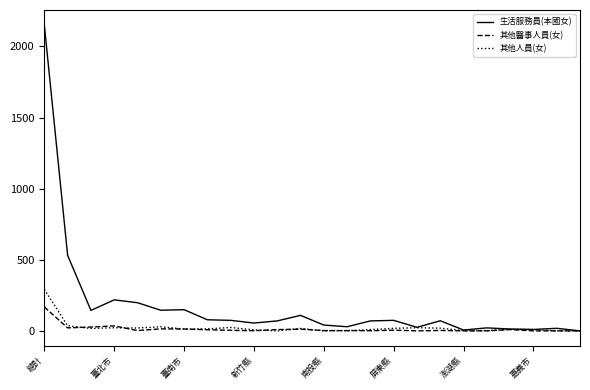

Which series has the largest total across all categories?

生活服務員(本國女)